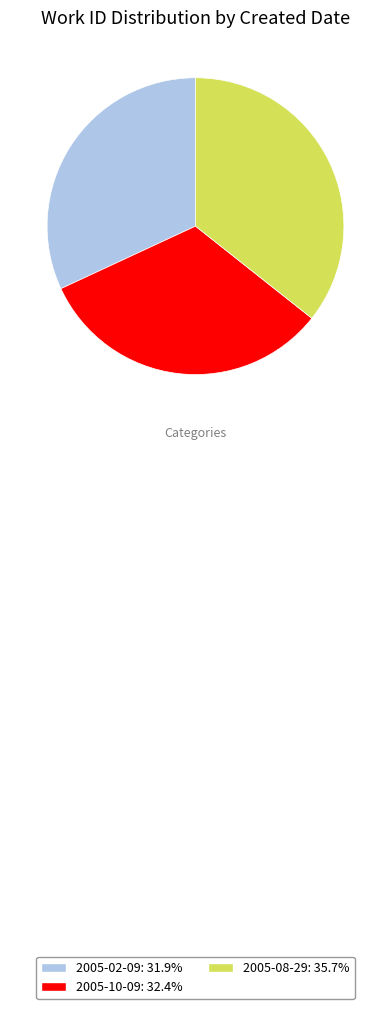

Approximately how many times larger is the value at 2005-08-29: 35.7% compared to 2005-10-09: 32.4%?

1.1